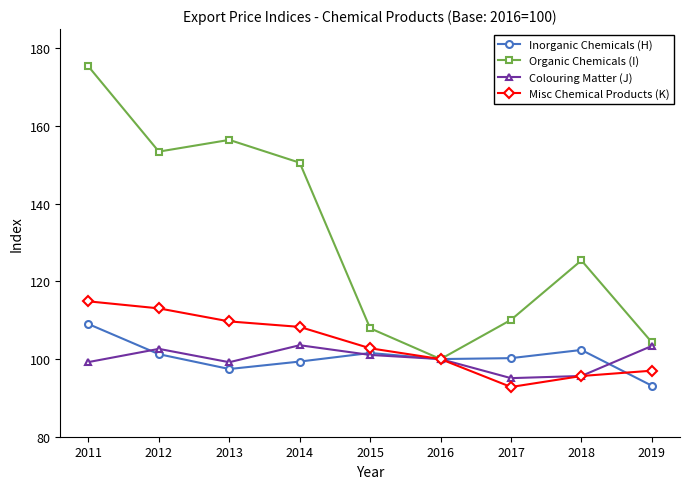

Where is the first local minimum for Colouring Matter (J)?

2013